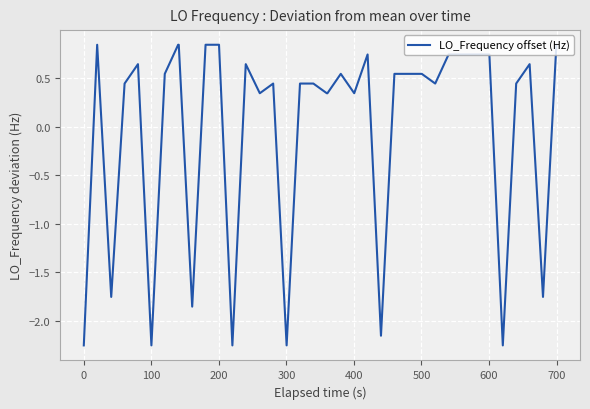

What is the difference between the maximum and minimum values?

3.1